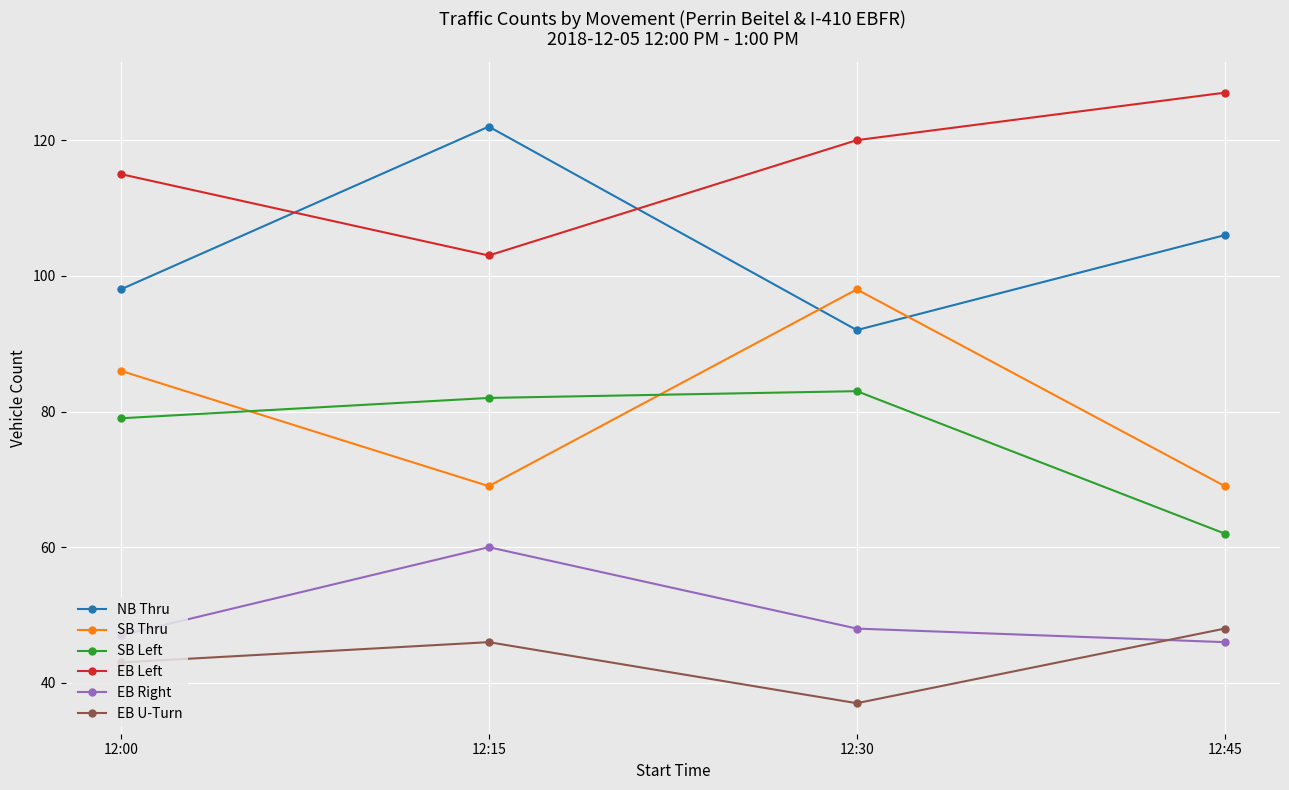

What is the difference between the maximum and minimum values in the SB Thru series?

29